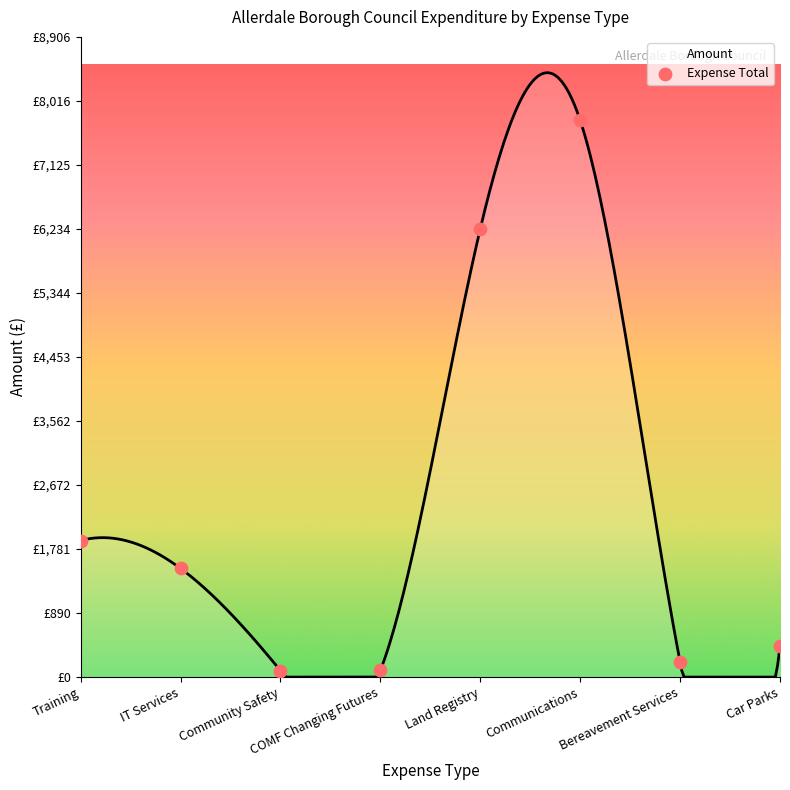

Between IT Services and Bereavement Services, which is larger?

IT Services